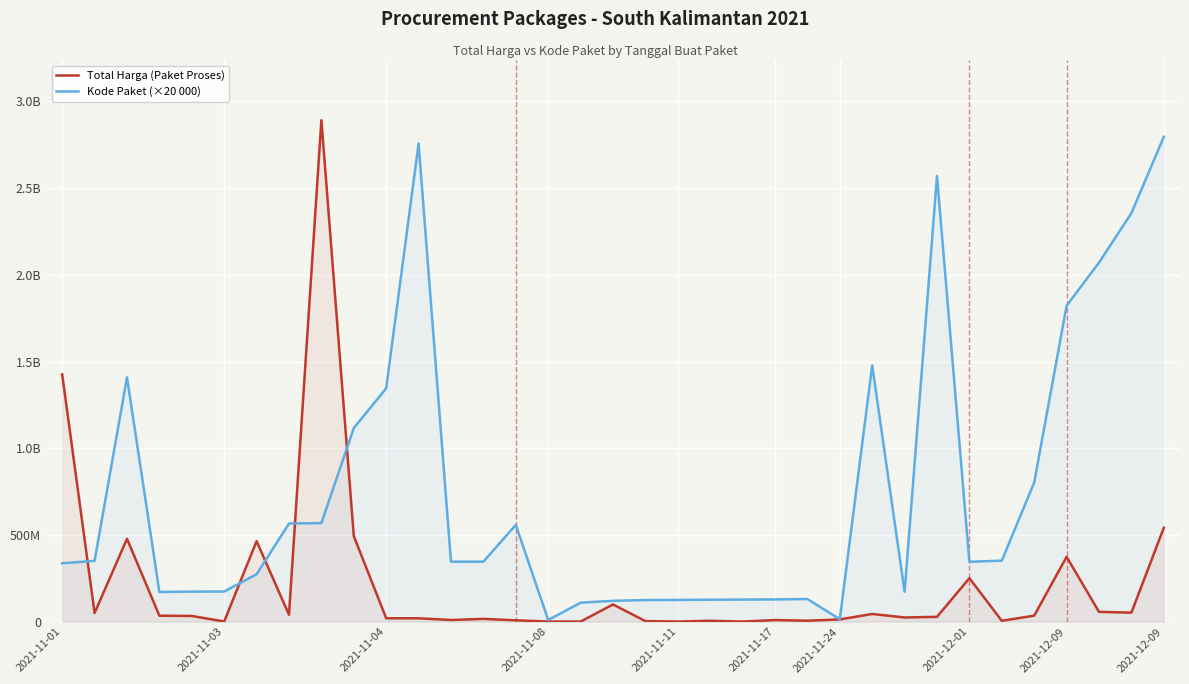

In Kode Paket (×20 000), how many points are higher than both neighbors (excluding endpoints)?

6